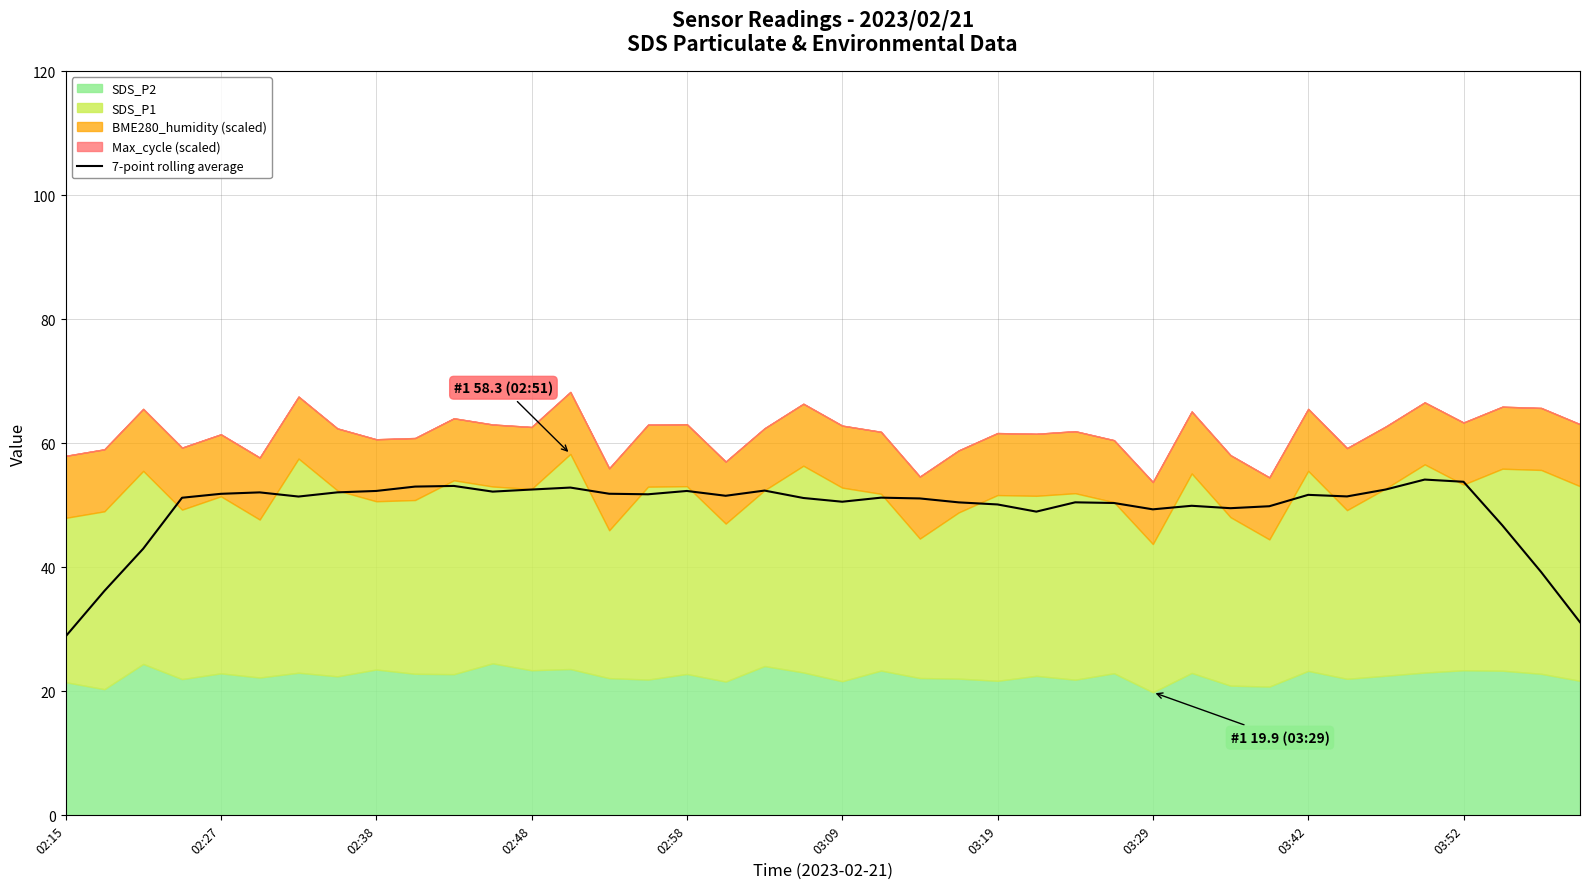

Does the chart display data point markers on the line(s)?

No